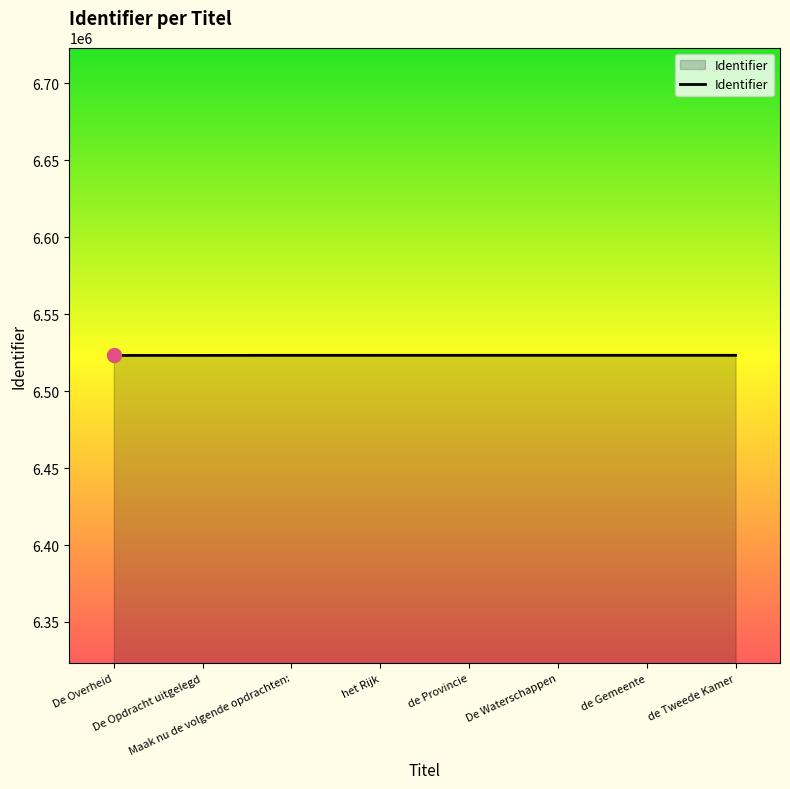

What is the change in value from De Opdracht uitgelegd to het Rijk?

+53